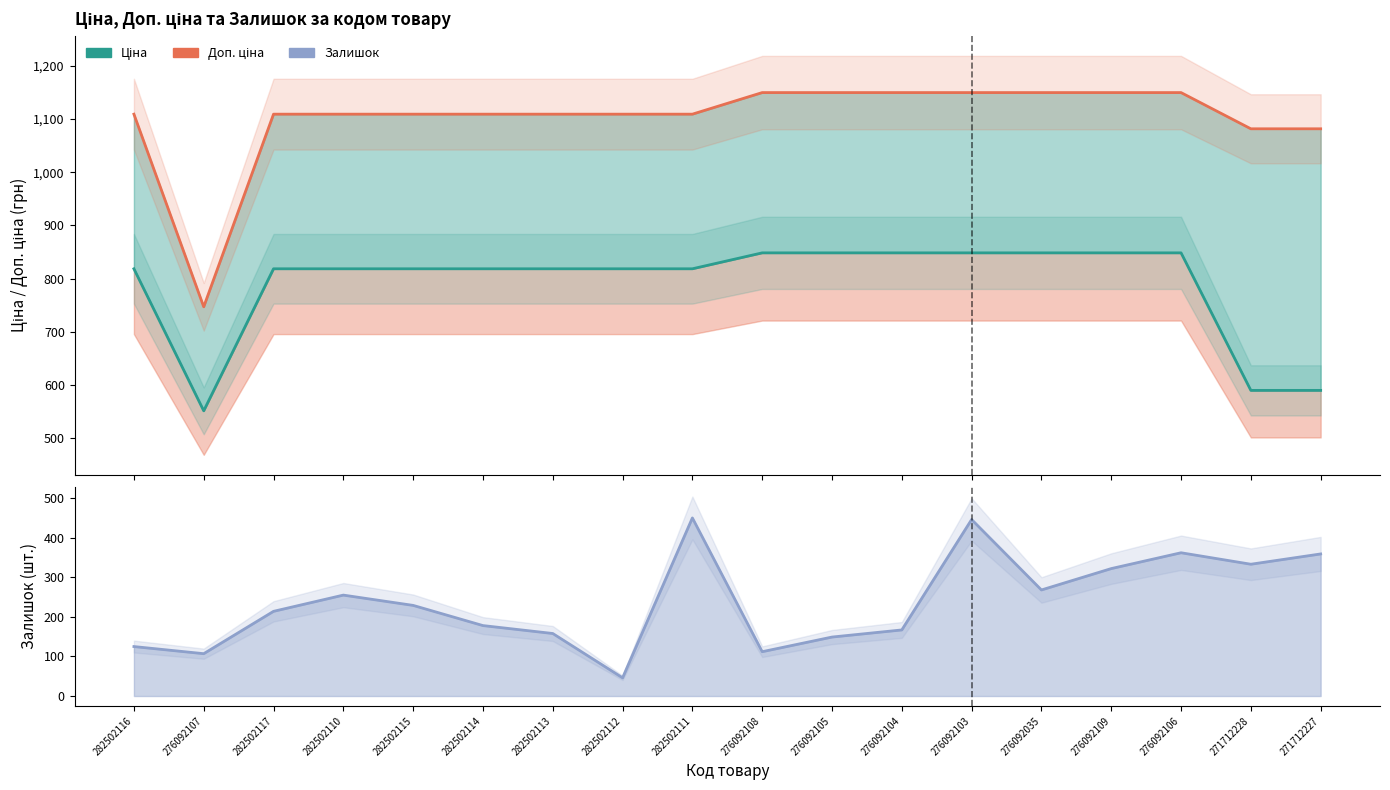

At which category is the sum across all series the highest?

276092103